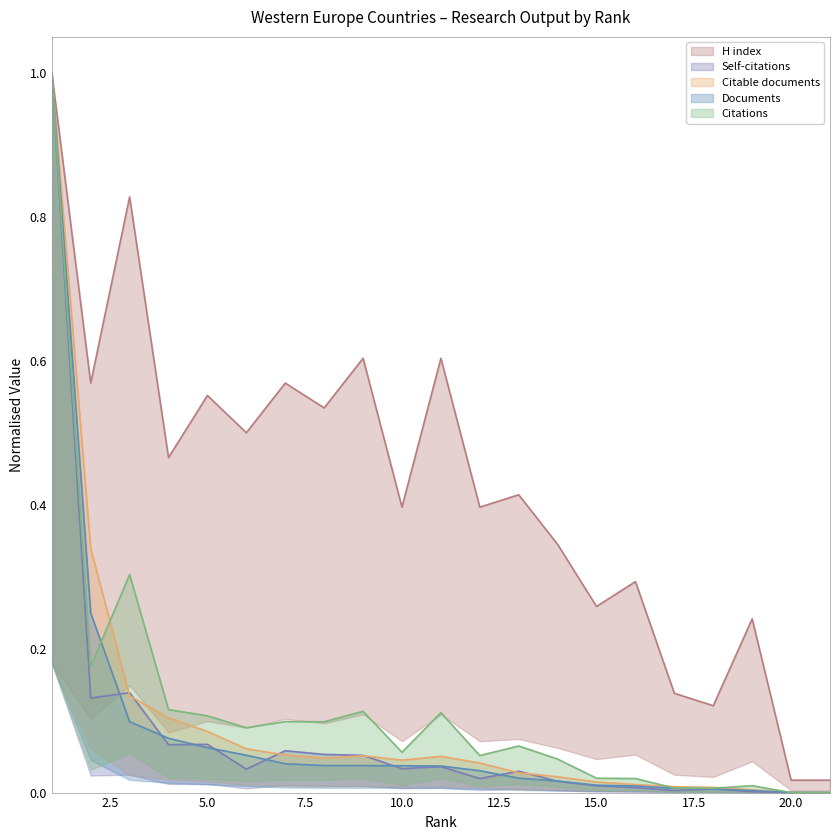

Rank the series at 7 from lowest to highest value.

Documents, Citable documents, Self-citations, Citations, H index